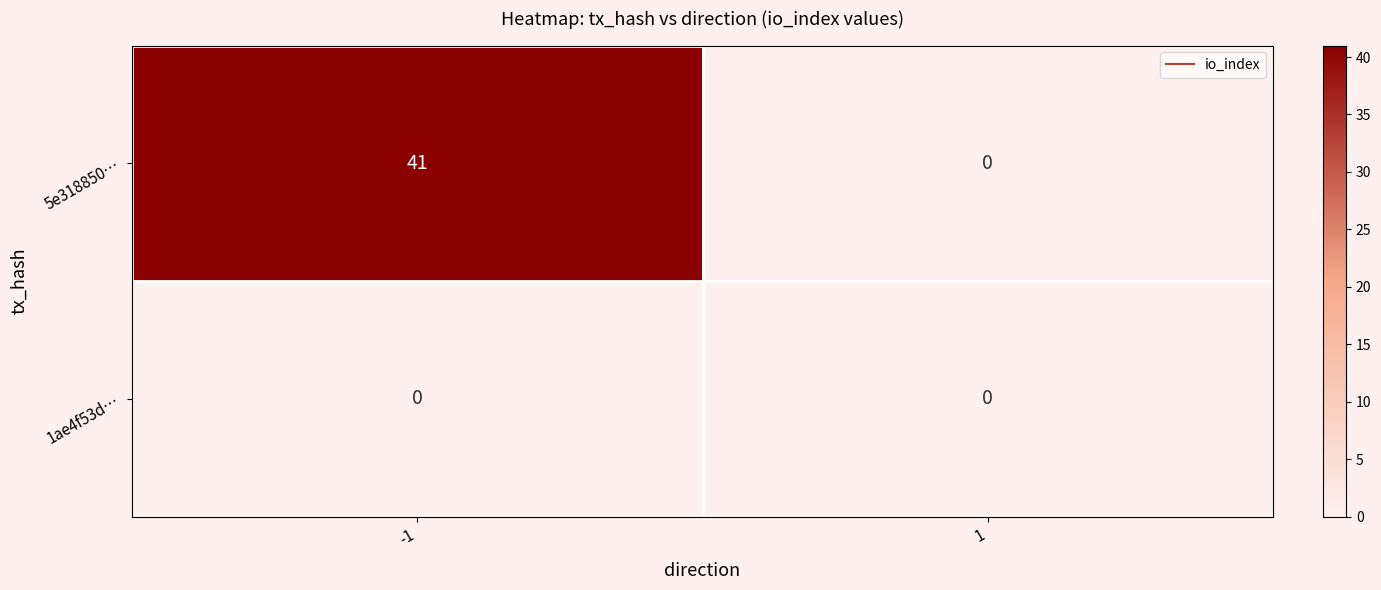

Between -1 and 1, which series saw the biggest shift?

5e318850…